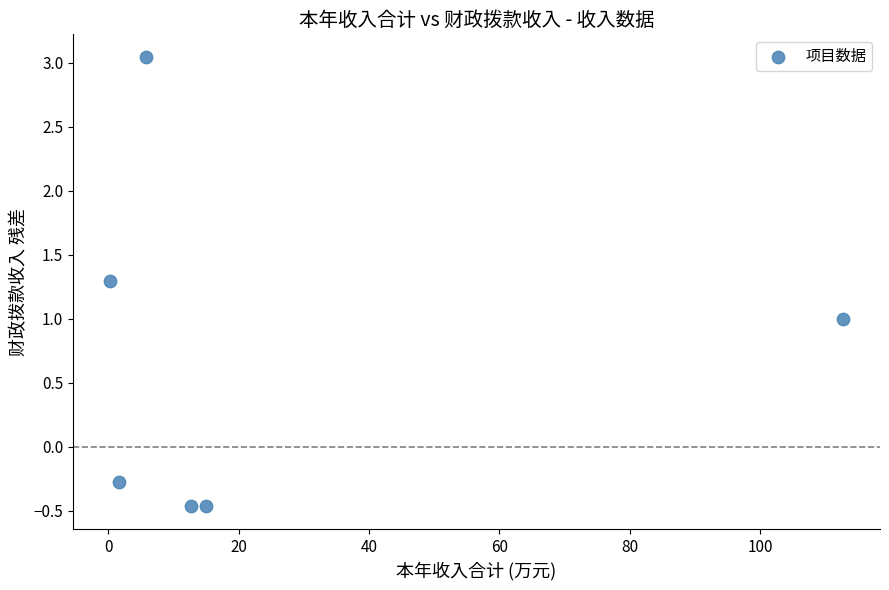

What is the range of Y values (max minus min)?

3.5